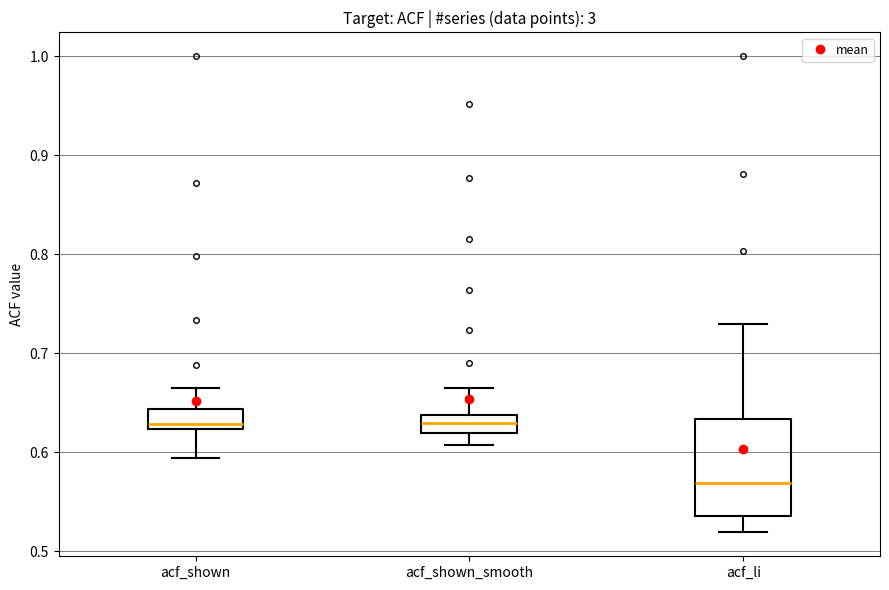

Where does the upper whisker of the box for acf_li end on the y-axis? The values are not printed on the chart, so give them approximately, as read against the axis.

0.73